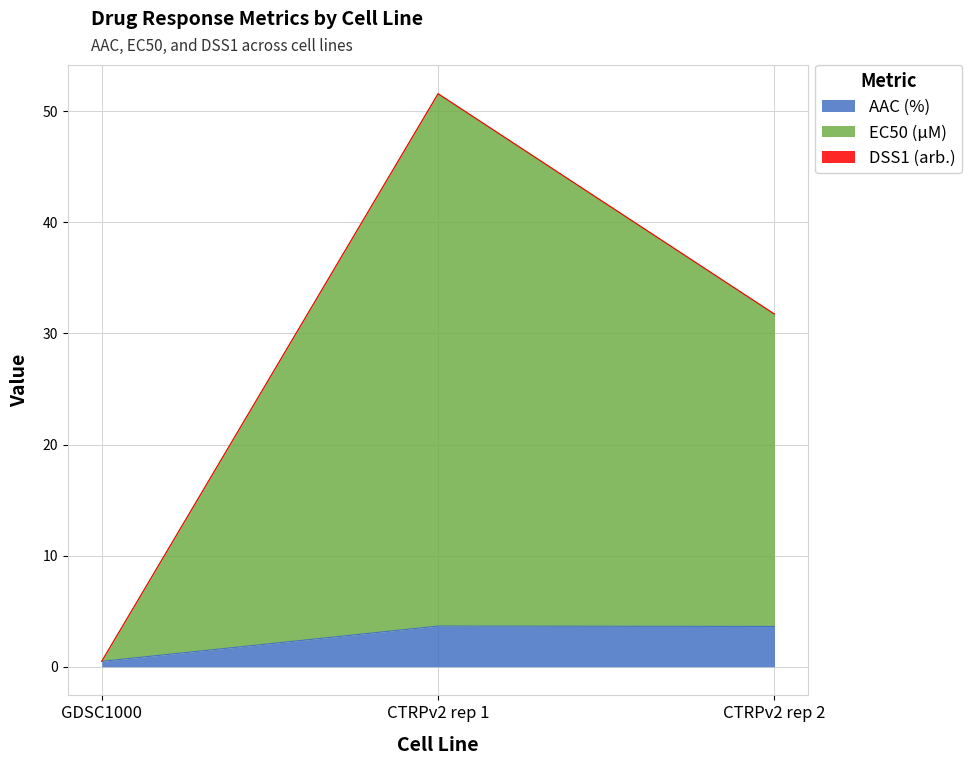

At which label does AAC (%) first exceed 3?

CTRPv2 rep 1